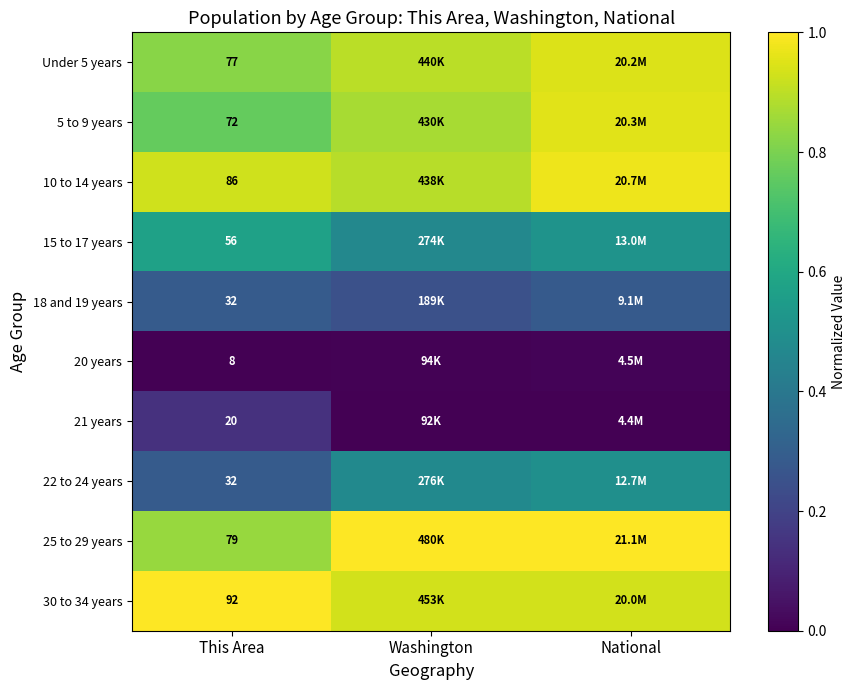

Is the value of 20 years at This Area greater than the value of 30 to 34 years at This Area?

No